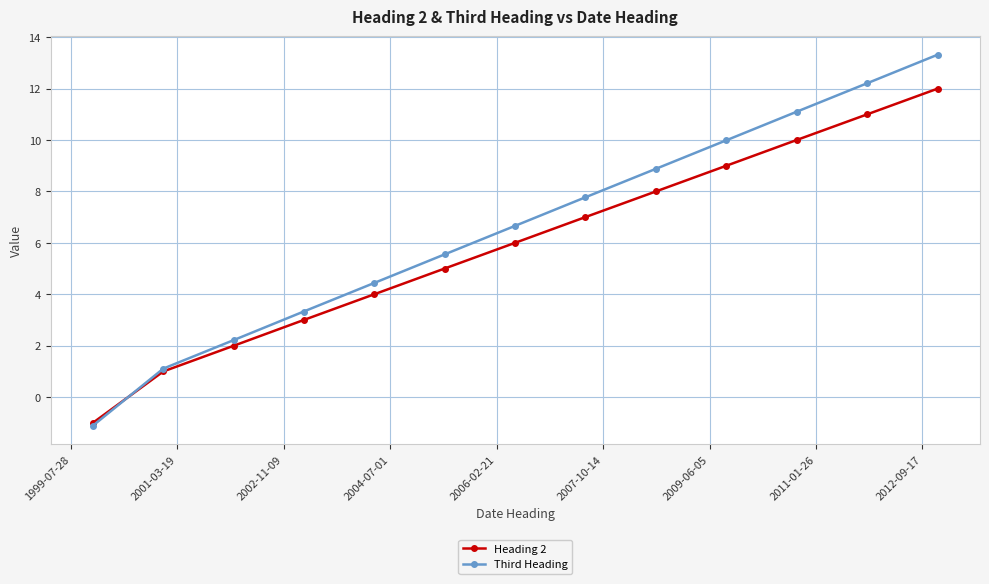

Which series has the widest spread of values?

Third Heading